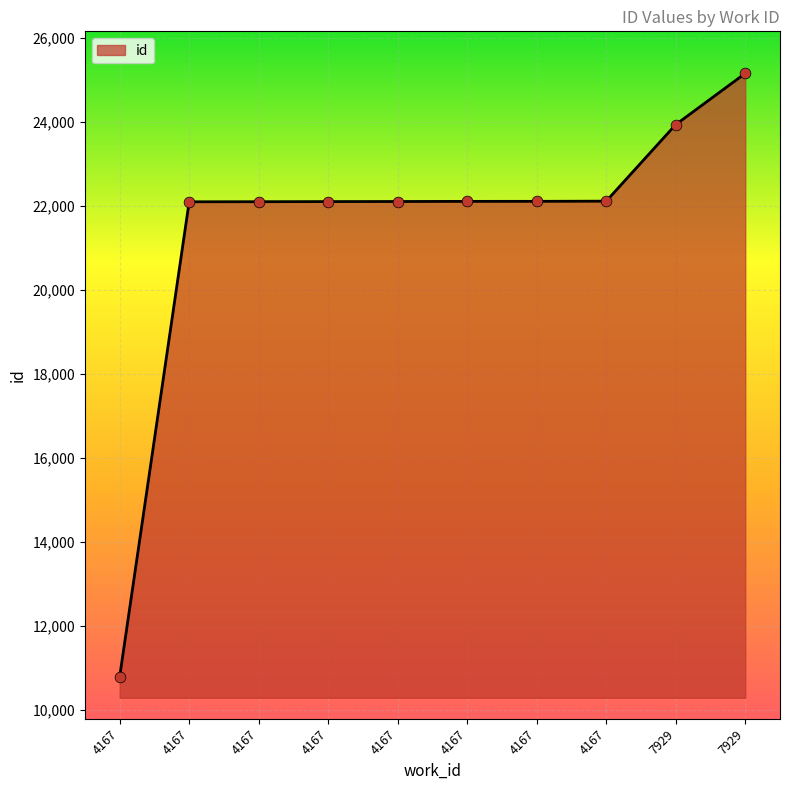

Approximately how many times larger is the value at 4167 compared to 4167?

1.0